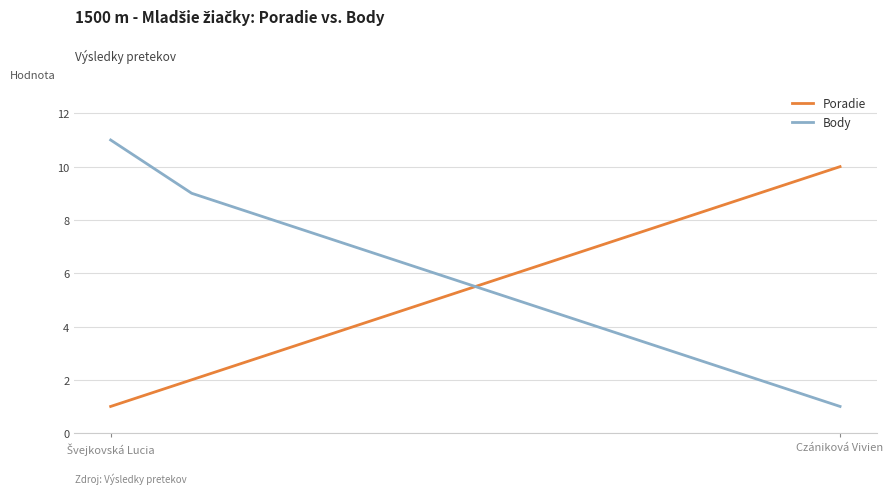

How many intersections are there between Body and Poradie?

1